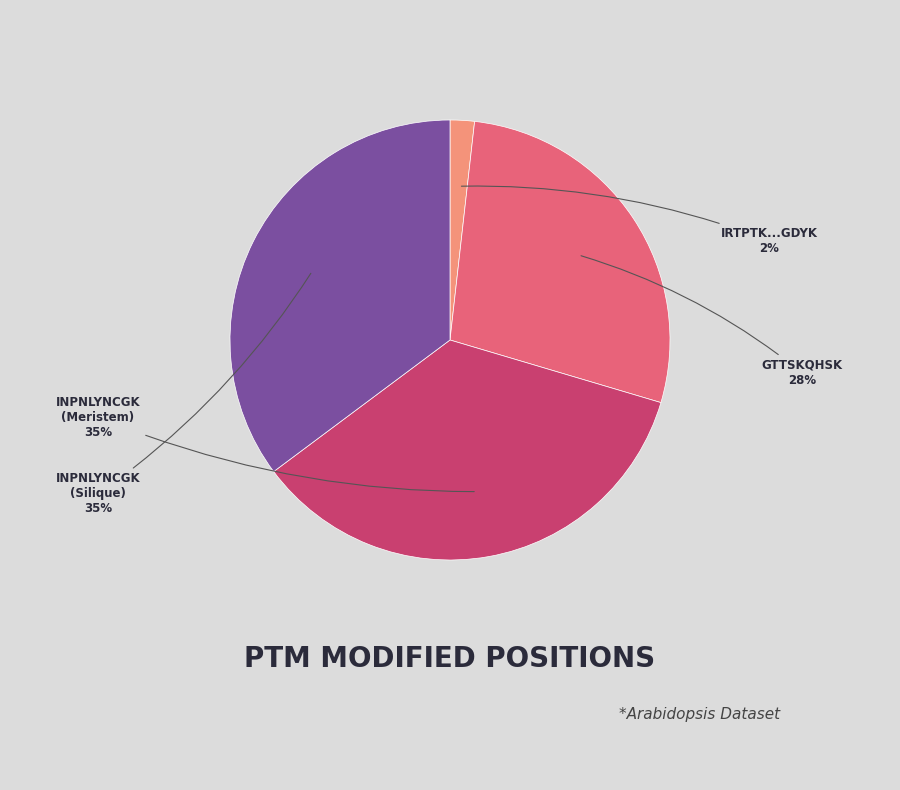

Between INPNLYNCGK (Silique) and GTTSKQHSK, which is larger?

INPNLYNCGK (Silique)